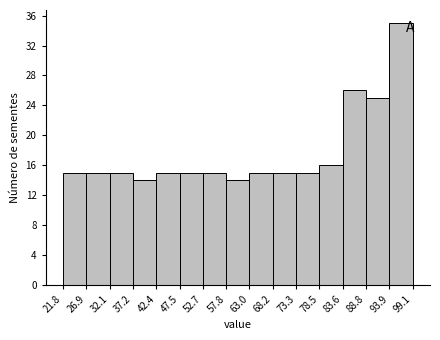

Reading left to right, list every bar in this chart as the range it spans on the x-axis followed by its height. The values are not printed on the chart, so give them approximately, as read against the axis.

21.8 to 26.9: 15
26.9 to 32.1: 15
32.1 to 37.2: 15
37.2 to 42.4: 14
42.4 to 47.5: 15
47.5 to 52.7: 15
52.7 to 57.8: 15
57.8 to 63.0: 14
63.0 to 68.2: 15
68.2 to 73.3: 15
73.3 to 78.5: 15
78.5 to 83.6: 16
83.6 to 88.8: 26
88.8 to 93.9: 25
93.9 to 99.1: 35